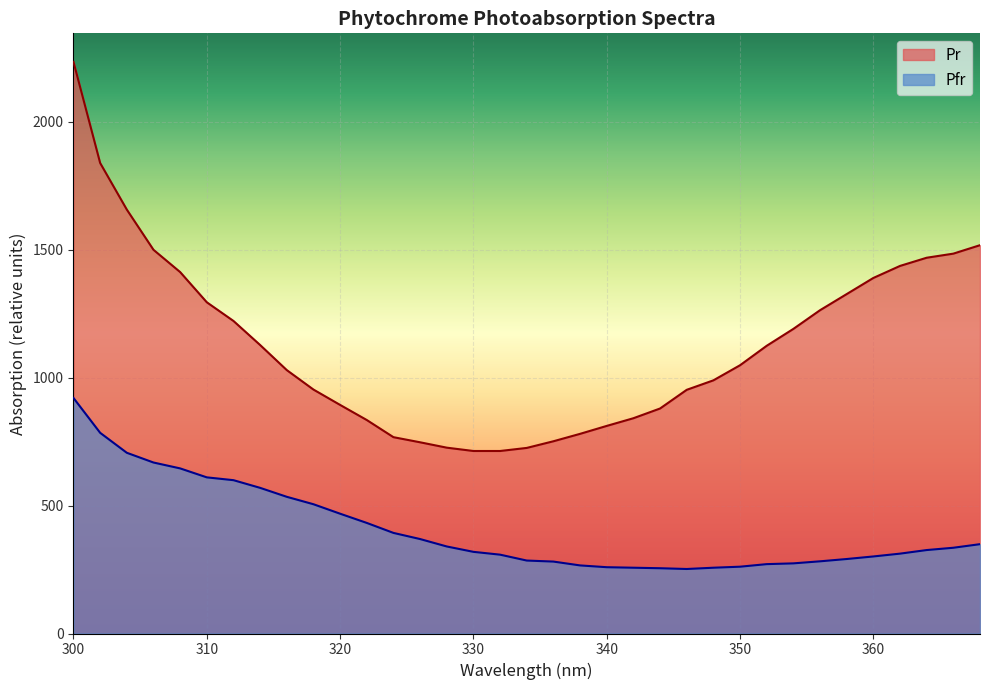

At which label is Pr closest to 1473?

364